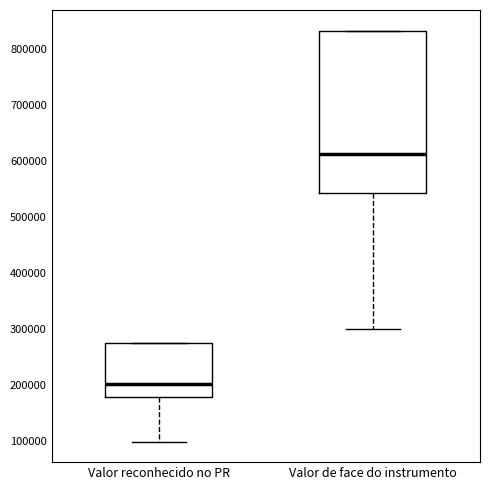

Comparing the boxes themselves (not the whiskers), which one is the tallest?

Valor de face do instrumento